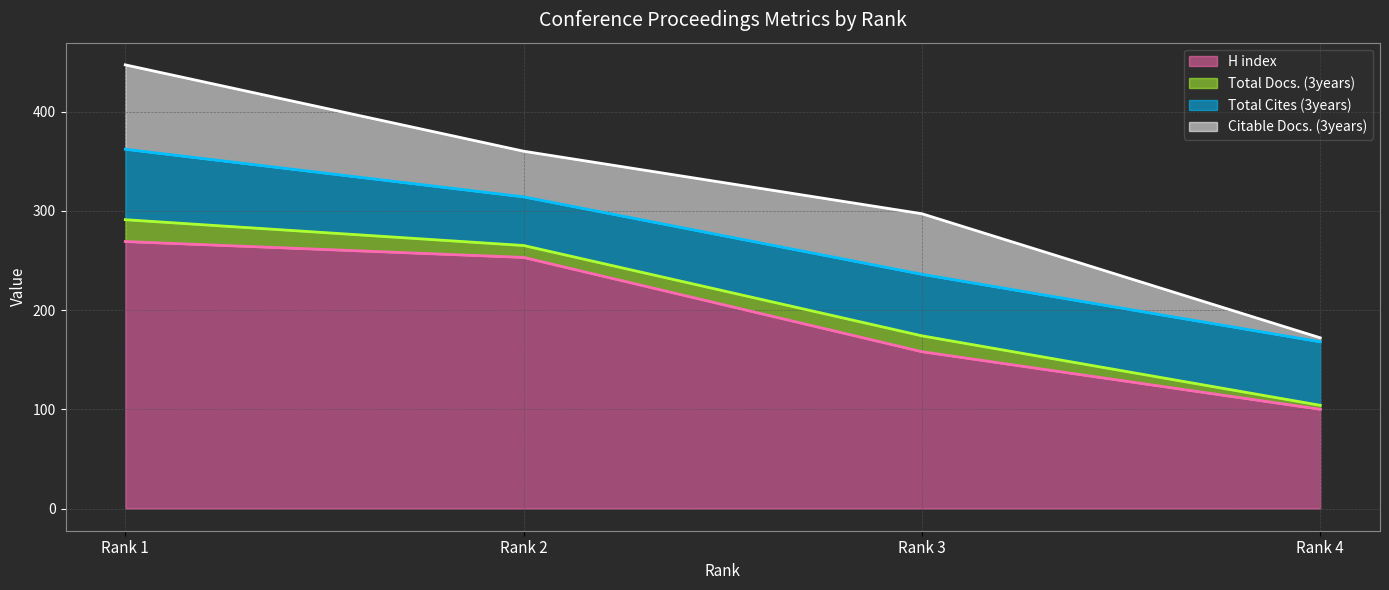

At how many categories does at least one series exceed 214?

2